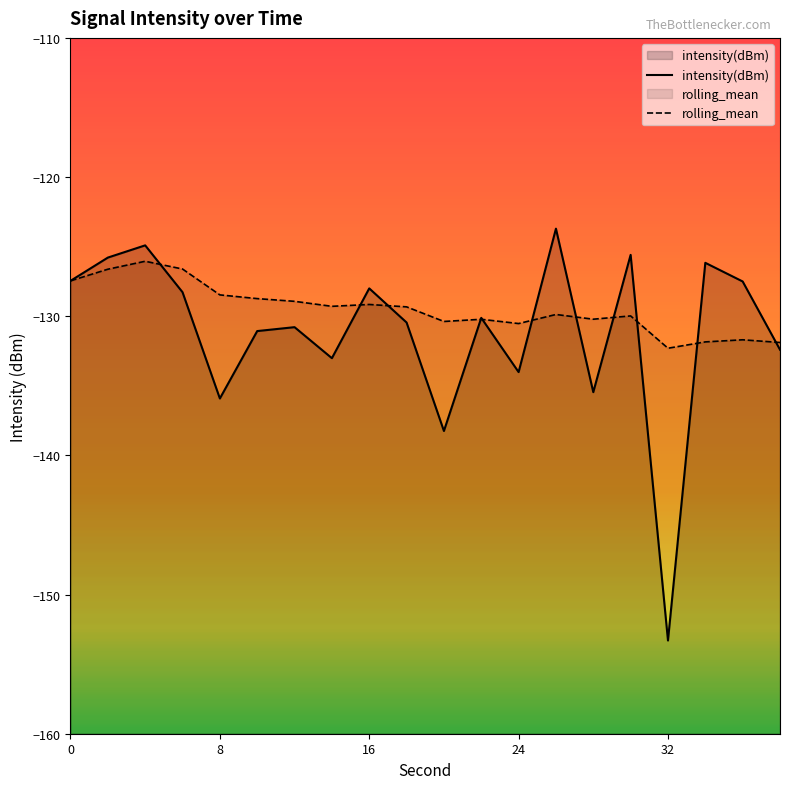

What is the total value across all series at 0?

-254.9